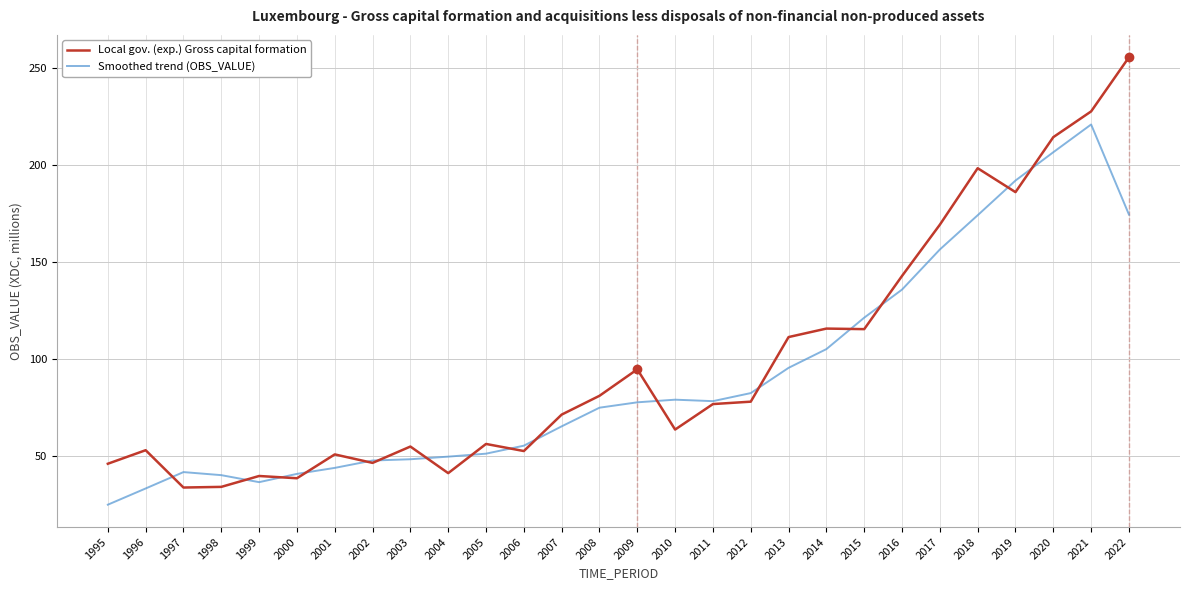

Is it true that Smoothed trend (OBS_VALUE) equals 24.6 at 1995?

True